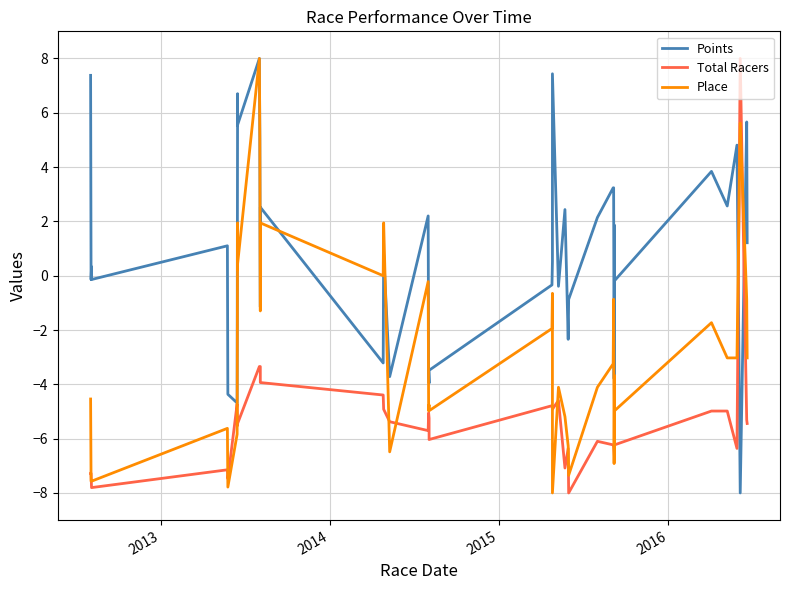

What is the value of the Place point at the 18th from the left?

-0.2